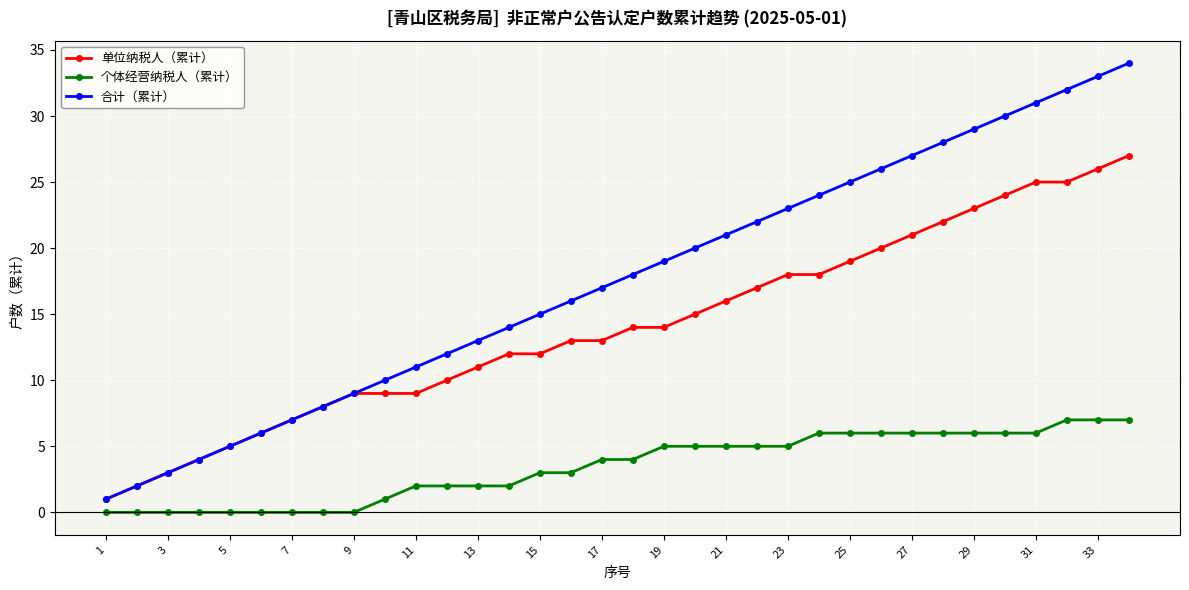

What is the difference between the maximum and minimum values in the 单位纳税人（累计） series?

26